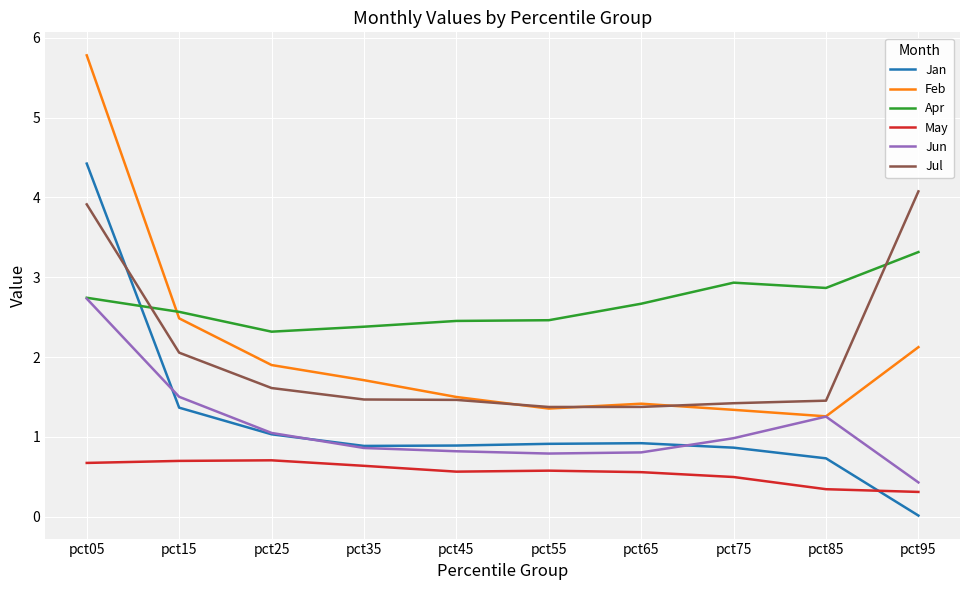

Rank the series by their maximum value, from lowest to highest.

May, Jun, Apr, Jul, Jan, Feb